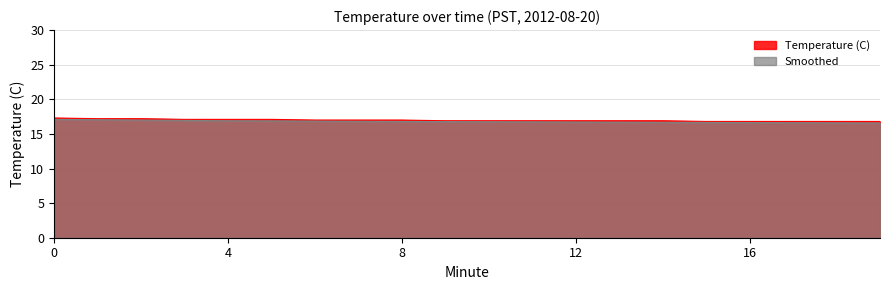

Which series changed the most between 11 and 17?

Smoothed